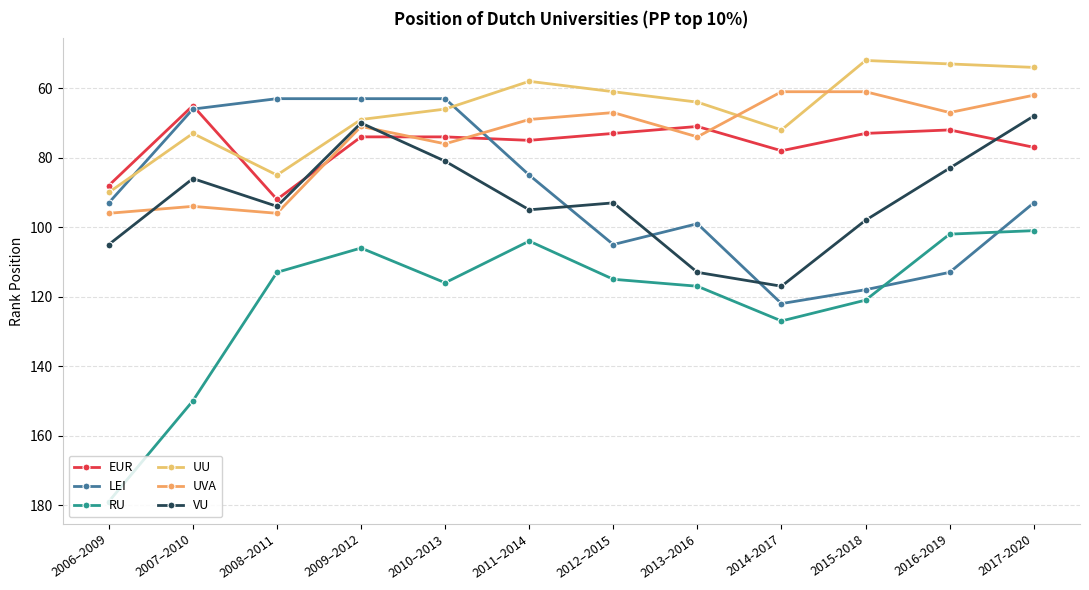

What value does the UVA series have at 2008–2011, to the nearest 10?

100